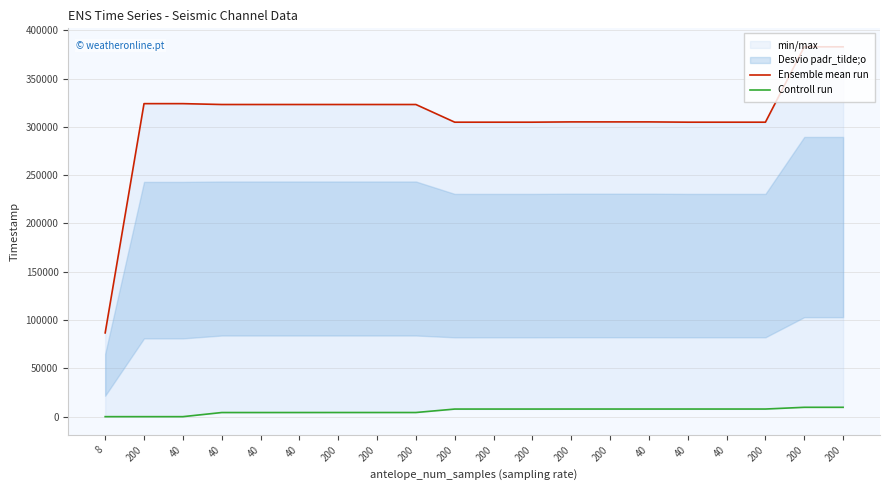

Rank the categories by Ensemble mean run value from highest to lowest.

200, 200, 40, 200, 40, 40, 40, 200, 200, 200, 200, 200, 40, 200, 200, 200, 40, 200, 40, 8